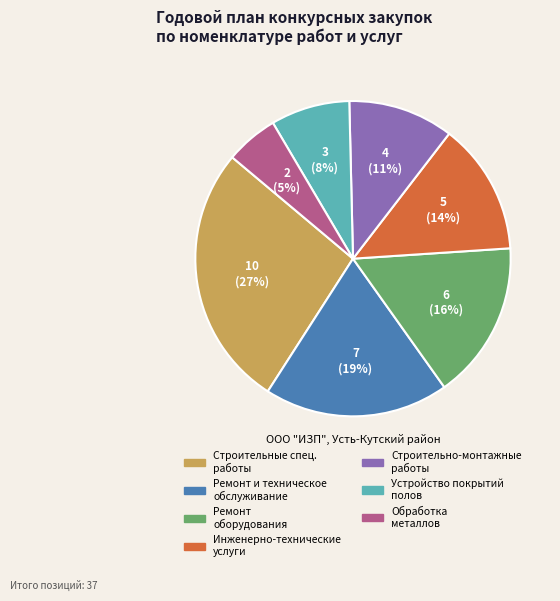

Does any single category account for the majority?

No